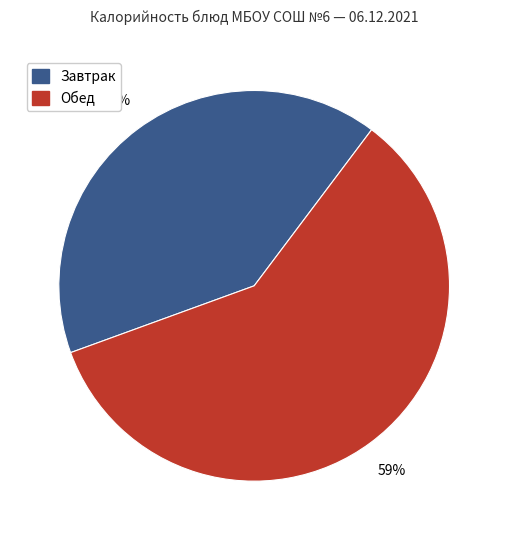

Is there any slice that represents more than half of the pie?

Yes